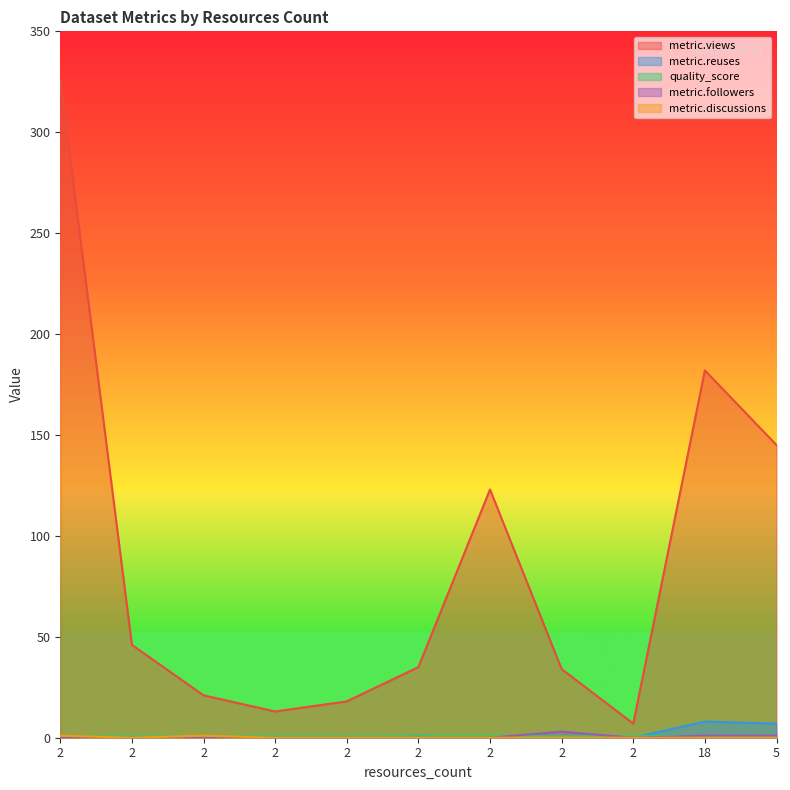

Which has a higher value, 2 or 2?

2